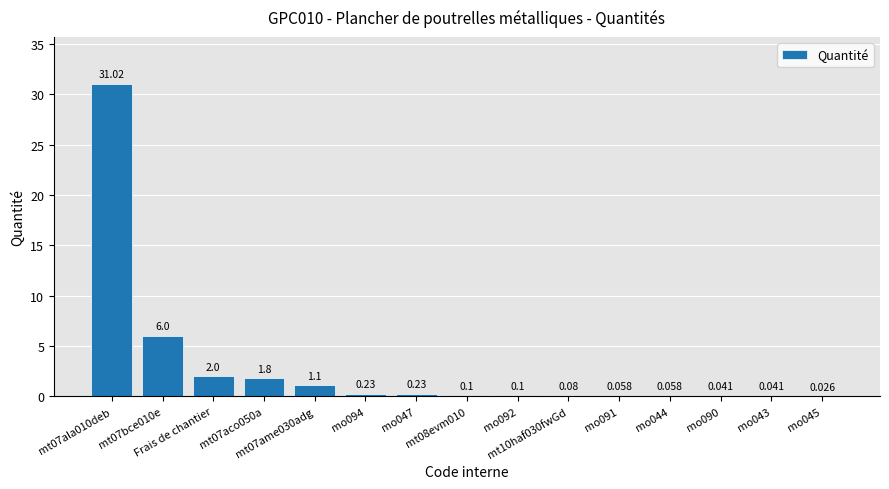

Are the bars horizontal?

No